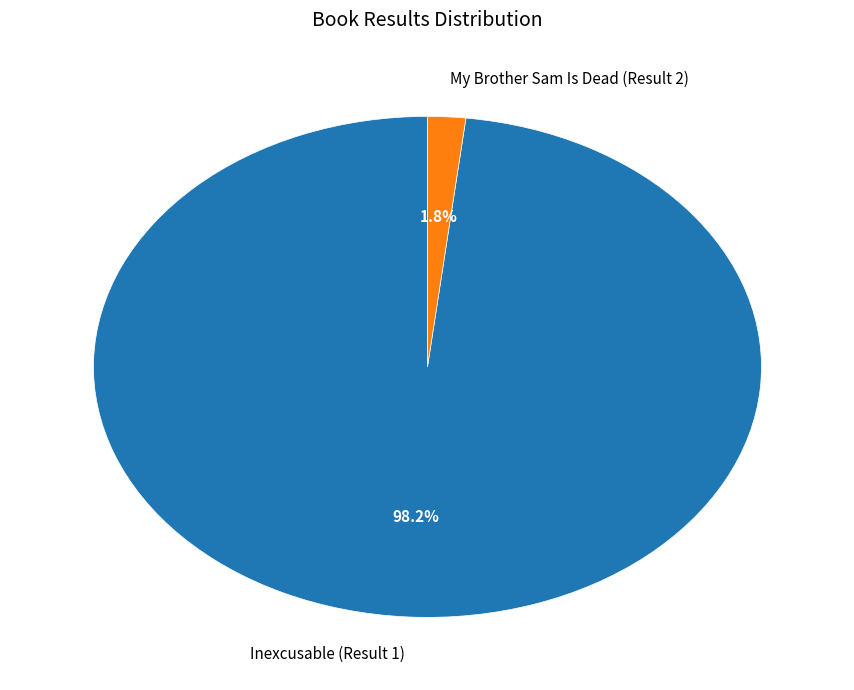

Is My Brother Sam Is Dead (Result 2) the majority of the pie?

No